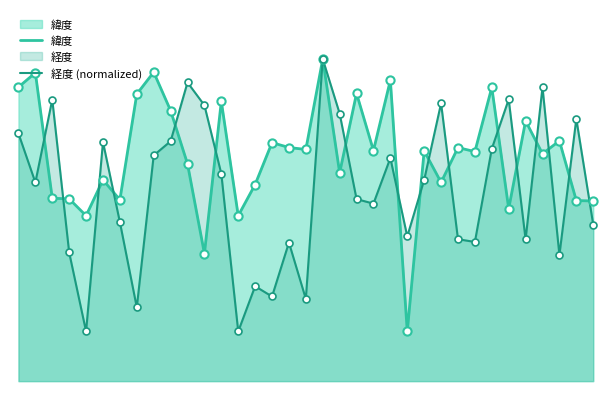

Is the value of 経度 (normalized) at 27 greater than the value of 緯度 at 3?

No